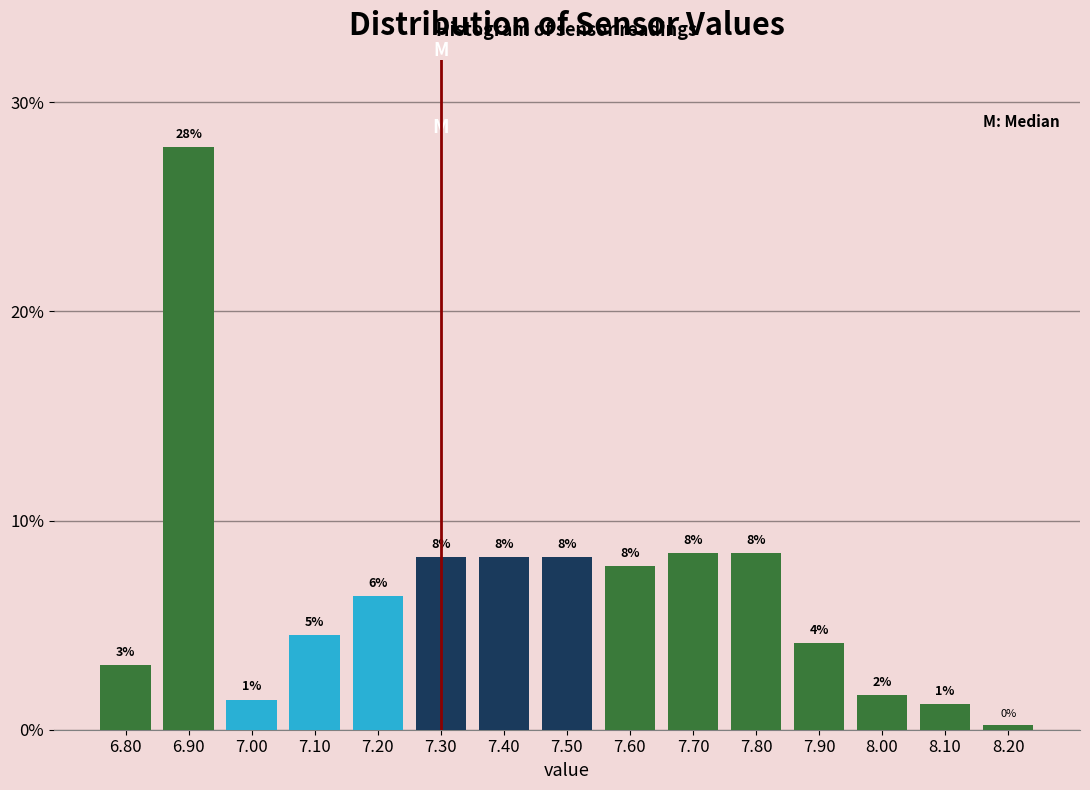

How many bars are there in total?

15